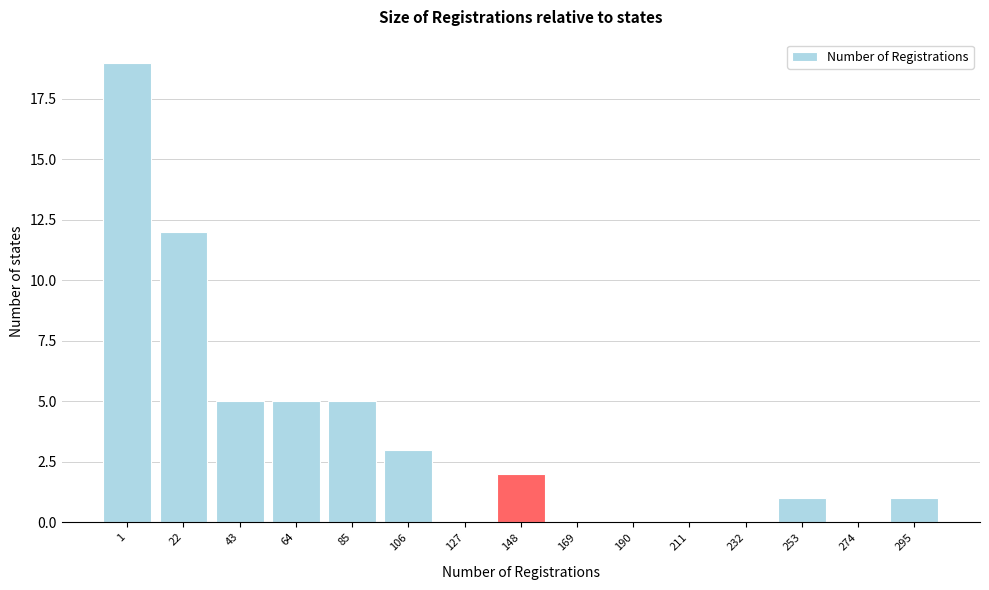

Reading left to right, what are all the values shown in this chart?

1=19	22=12	43=5	64=5	85=5	106=3	127=0	148=2	169=0	190=0	211=0	232=0	253=1	274=0	295=1